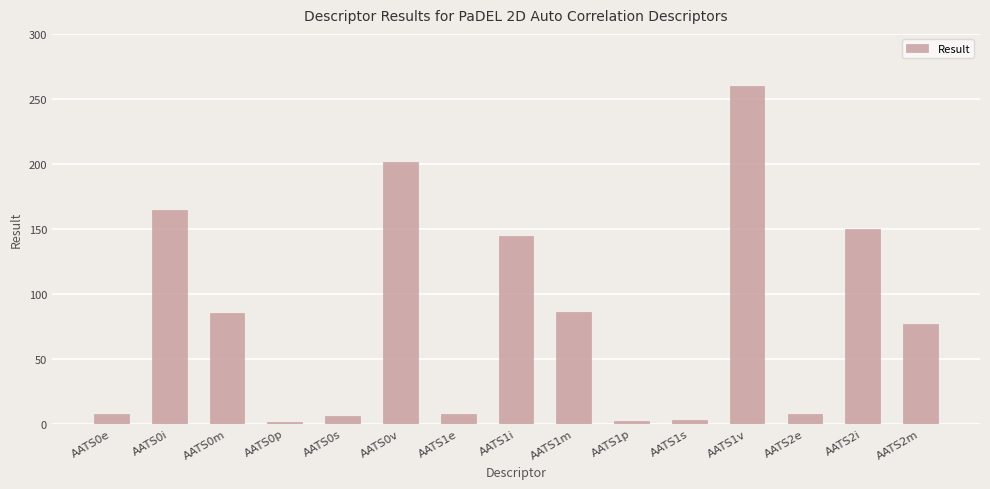

What is the change in value from AATS0i to AATS0m?

-79.6